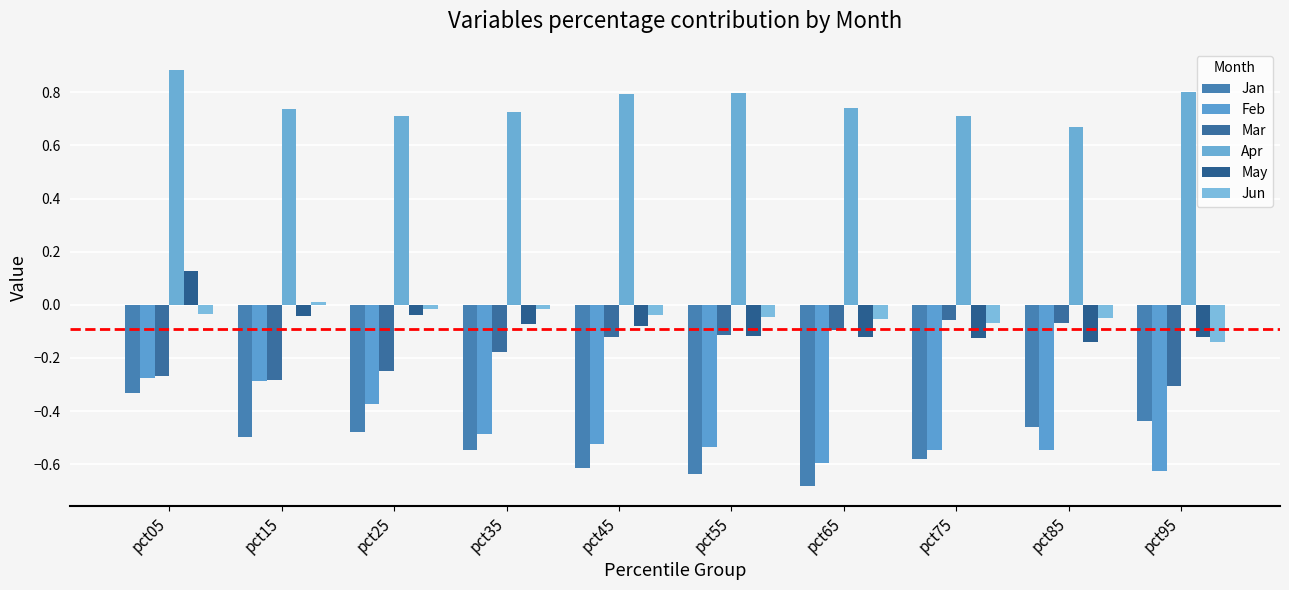

At which label does May reach its minimum?

pct85